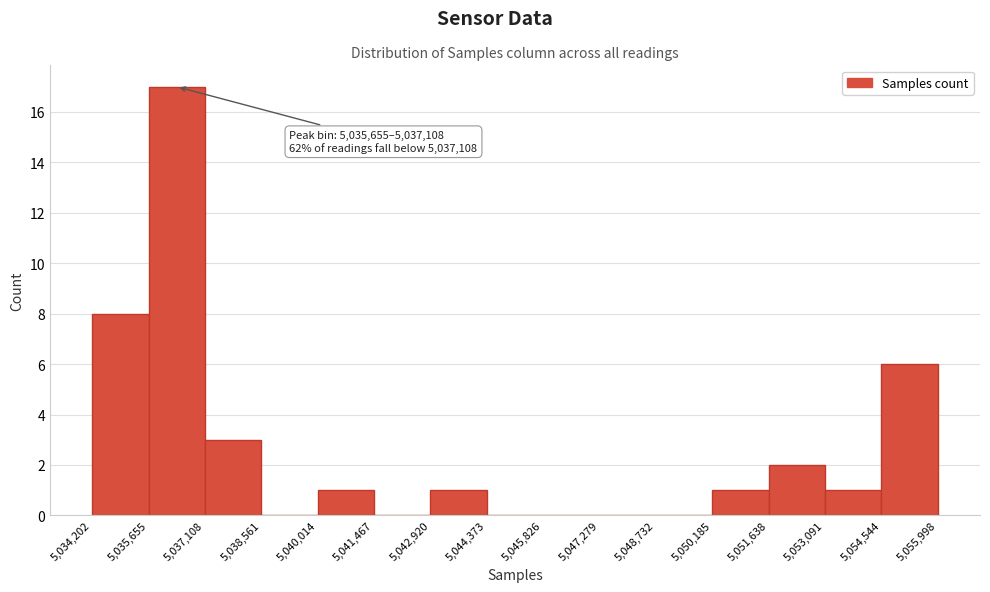

Over which range of the x-axis is the bar tallest?

5,035,655 to 5,037,108